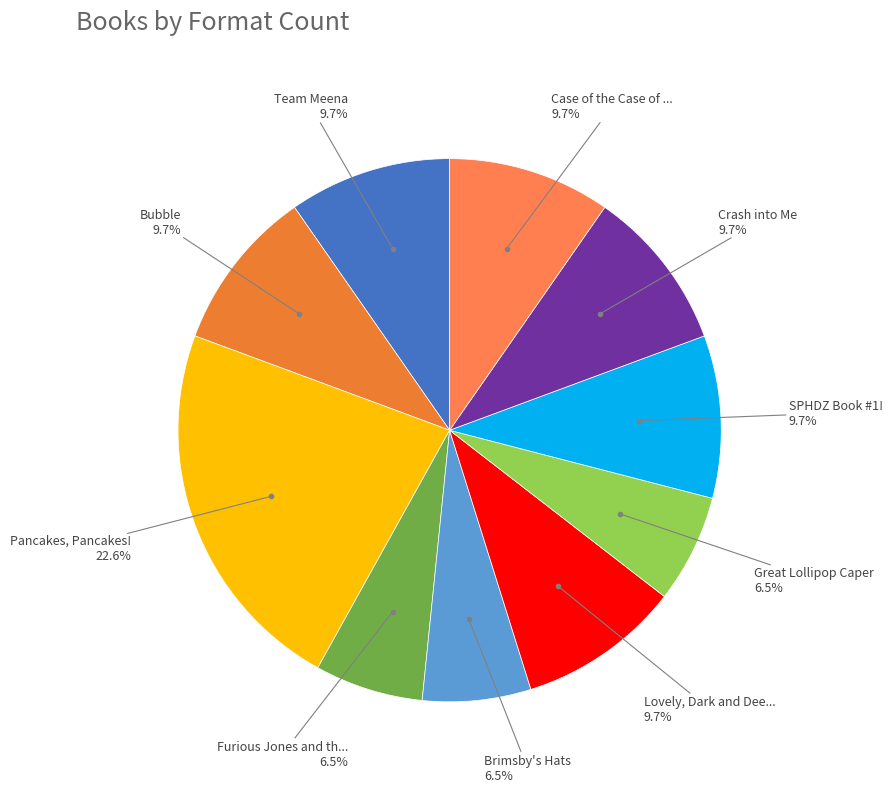

Is there a majority slice in this chart?

No